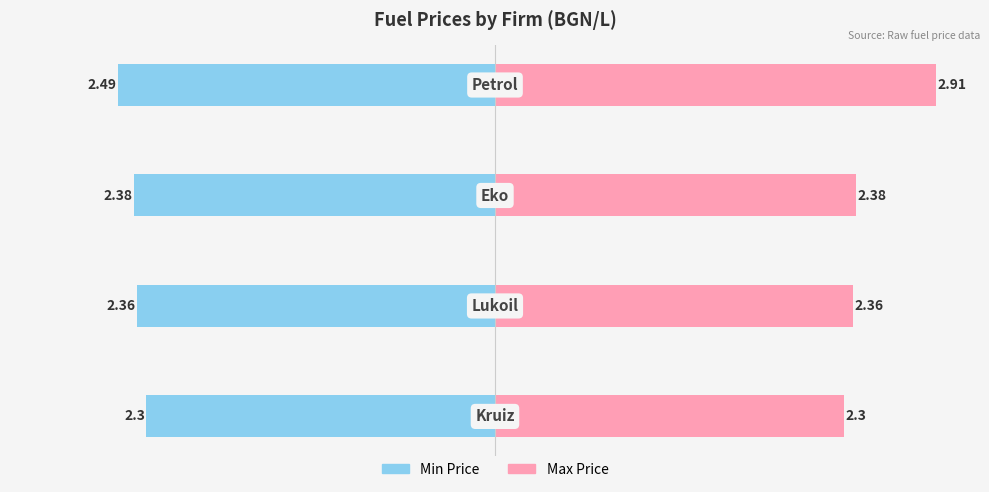

How many bars are there in total?

8